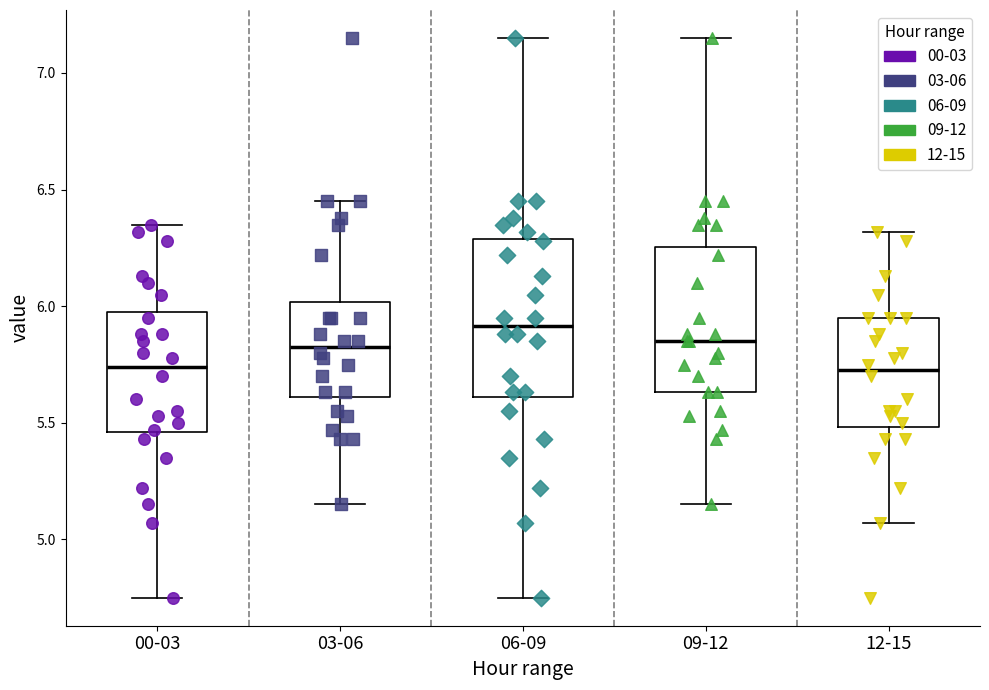

Reading left to right, read every box against the y-axis: the position of its median line, the range the box covers, and the ends of its whiskers. The values are not printed on the chart, so give them approximately, as read against the axis.

00-03: median 5.75, box 5.45 to 6.00, whiskers 4.75 to 6.35
03-06: median 5.85, box 5.60 to 6.00, whiskers 5.15 to 6.45
06-09: median 5.90, box 5.60 to 6.30, whiskers 4.75 to 7.15
09-12: median 5.85, box 5.65 to 6.25, whiskers 5.15 to 7.15
12-15: median 5.75, box 5.50 to 5.95, whiskers 5.05 to 6.30